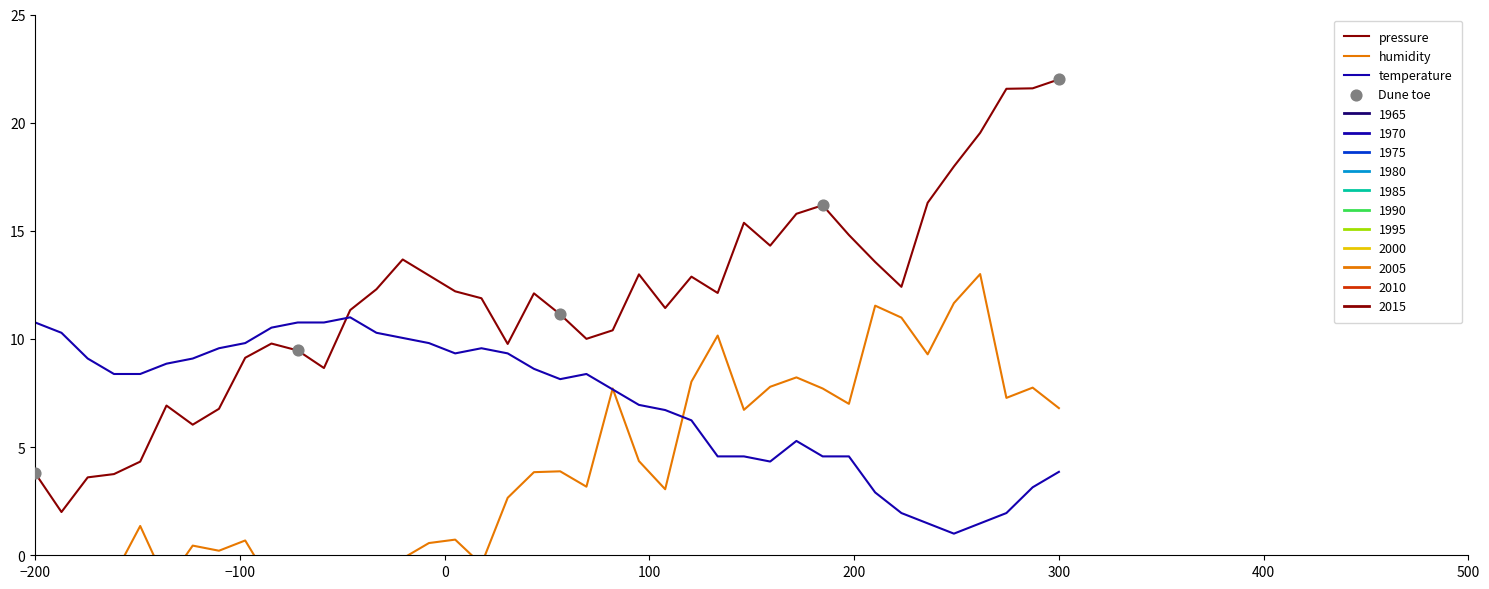

At how many categories does at least one series exceed 19?

4